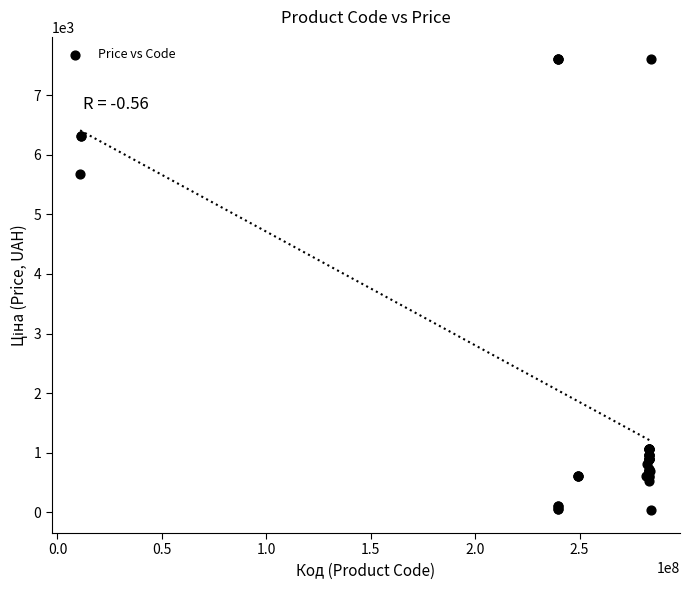

What Y value in the scatter plot is closest to 3814?

5673.8